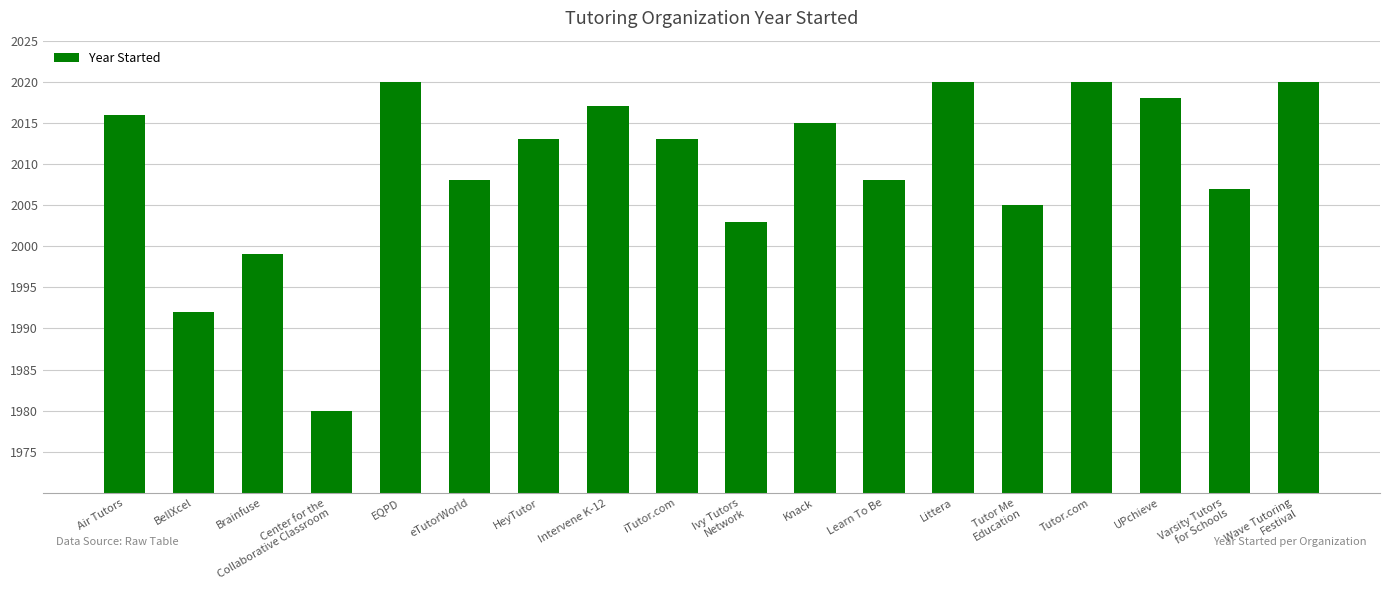

Is it true that the value at Littera is 2020?

True